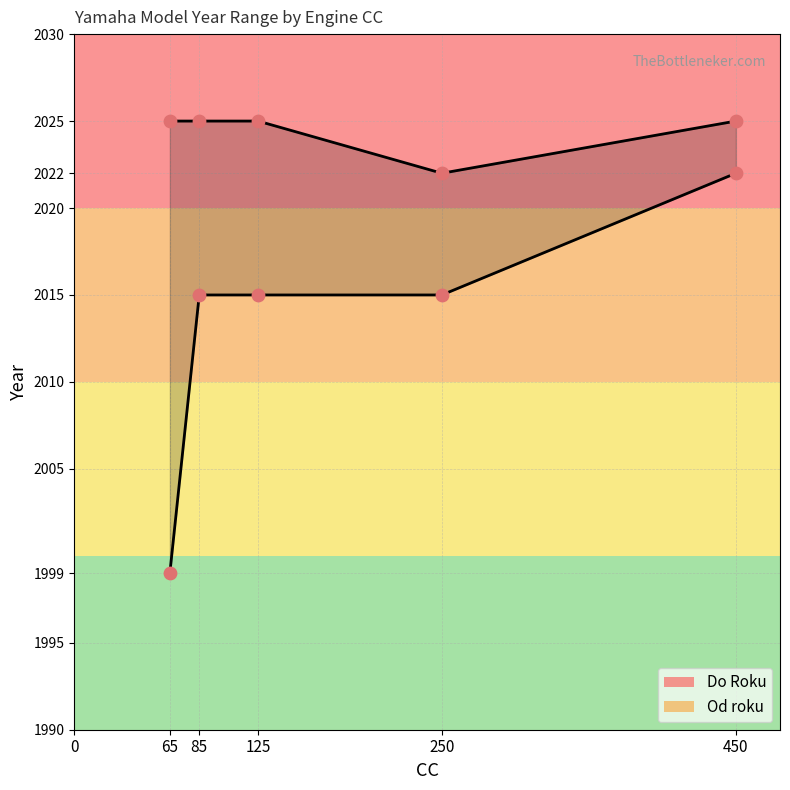

What are all the series names shown in the legend?

Do Roku, Od roku